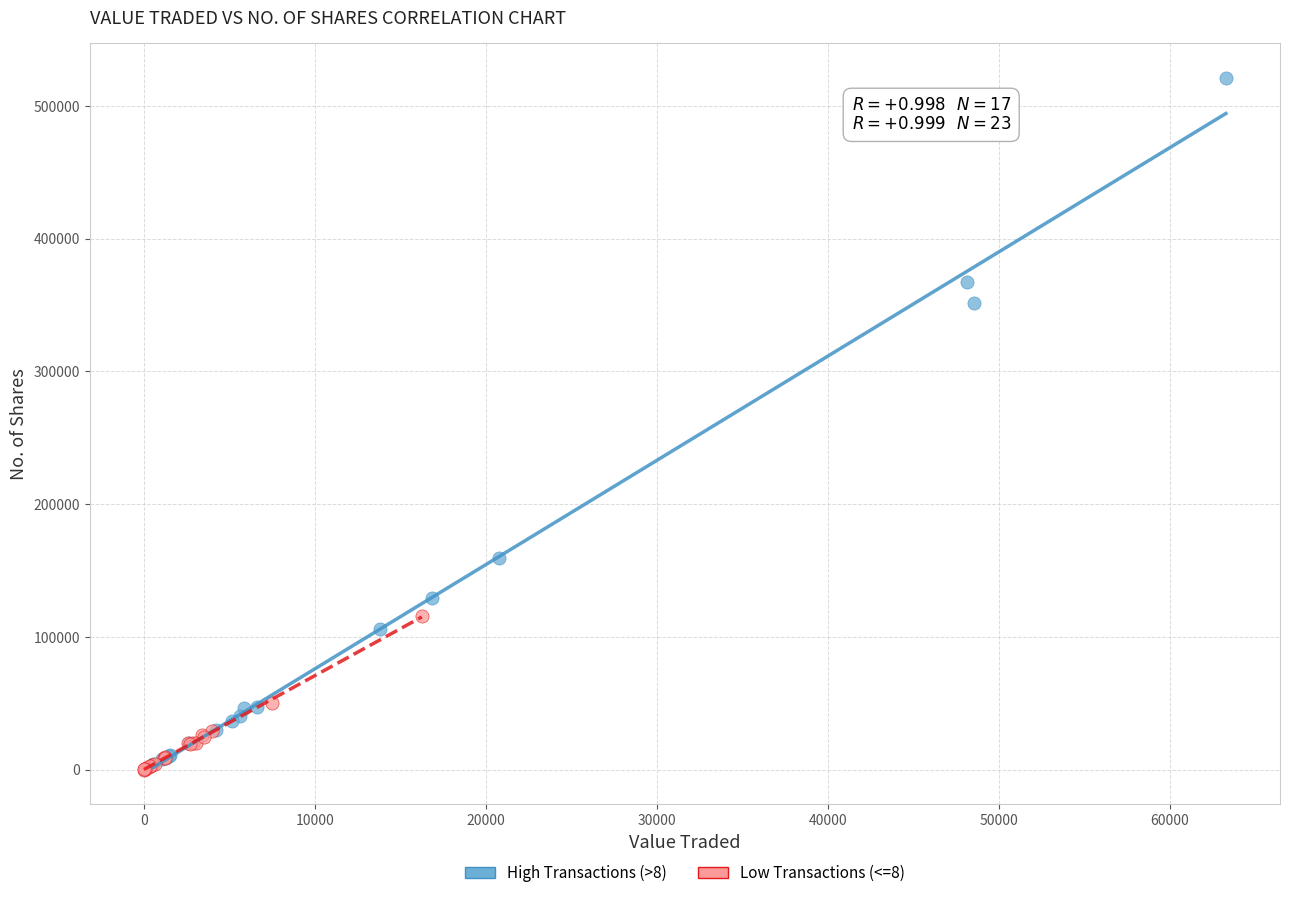

Which series has the widest spread of Y values?

High Transactions (>8)